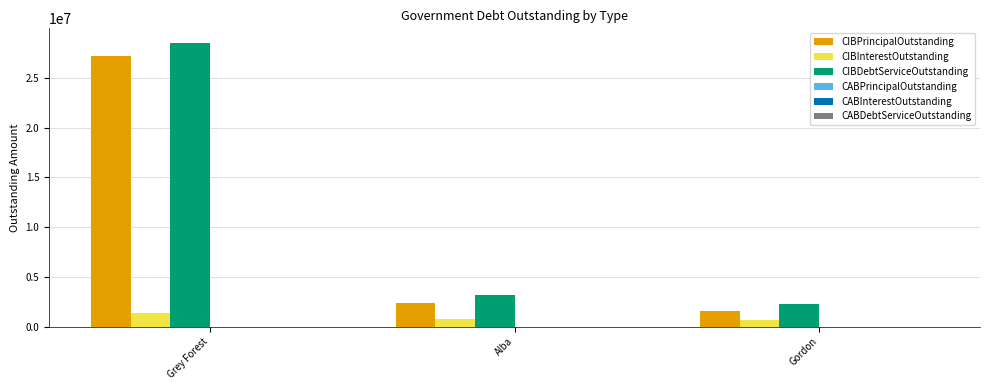

Reading left to right, transcribe all the data shown in this chart.

CIBPrincipalOutstanding: Grey Forest=27165000.0	Alba=2327000.0	Gordon=1606000.0
CIBInterestOutstanding: Grey Forest=1371031.5	Alba=806516.0	Gordon=618057.0
CIBDebtServiceOutstanding: Grey Forest=28536031.5	Alba=3133516.0	Gordon=2224057.0